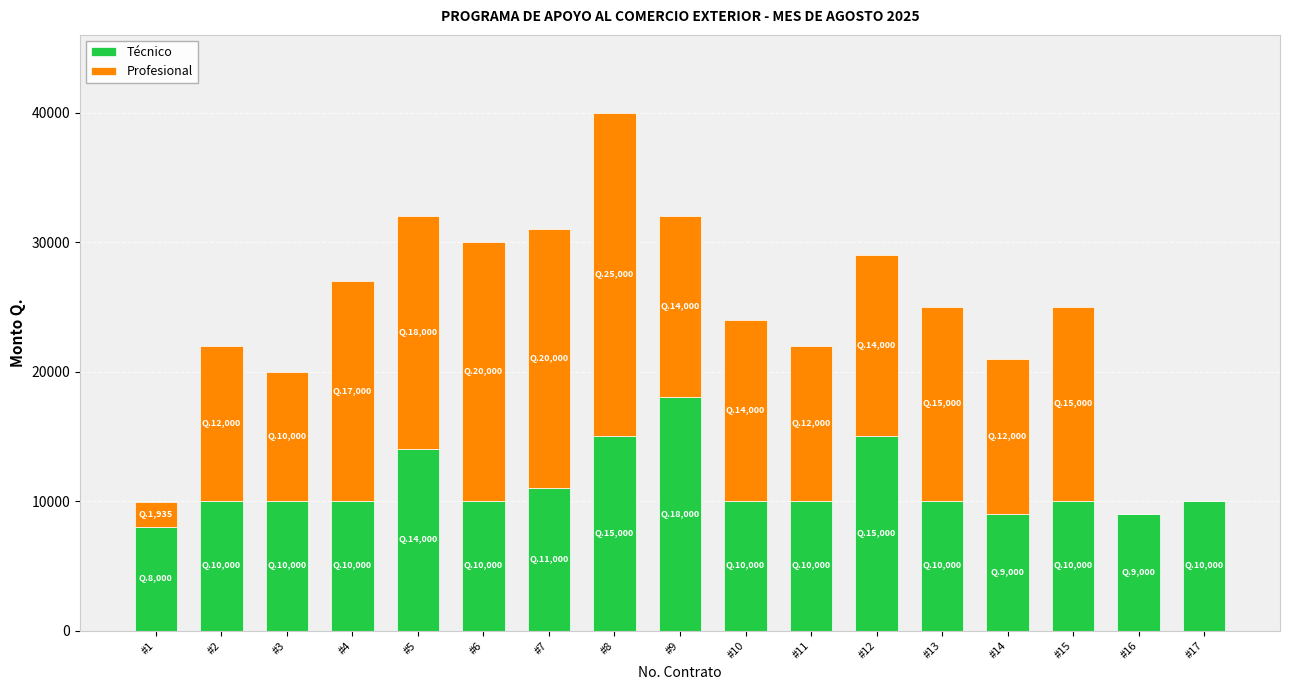

At which category is the sum across all series the highest?

#8